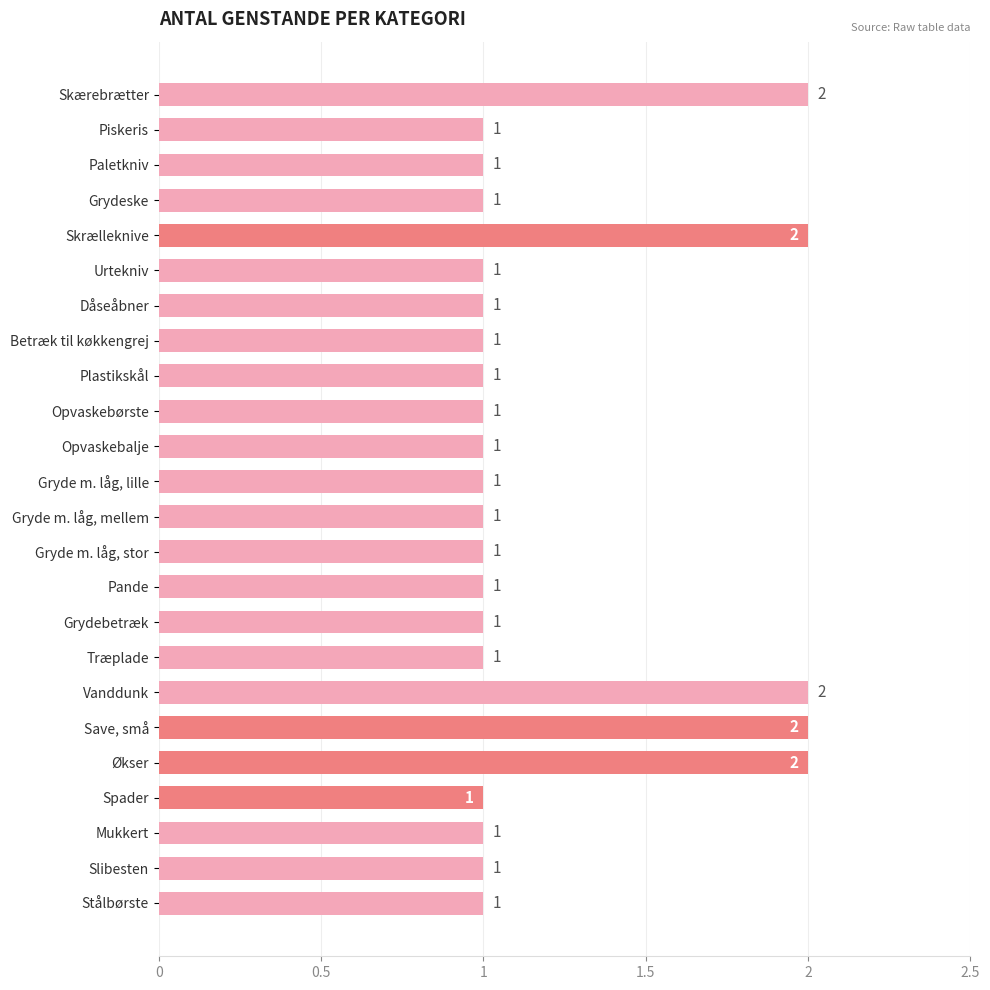

The value at Vanddunk is 2. True or false?

True